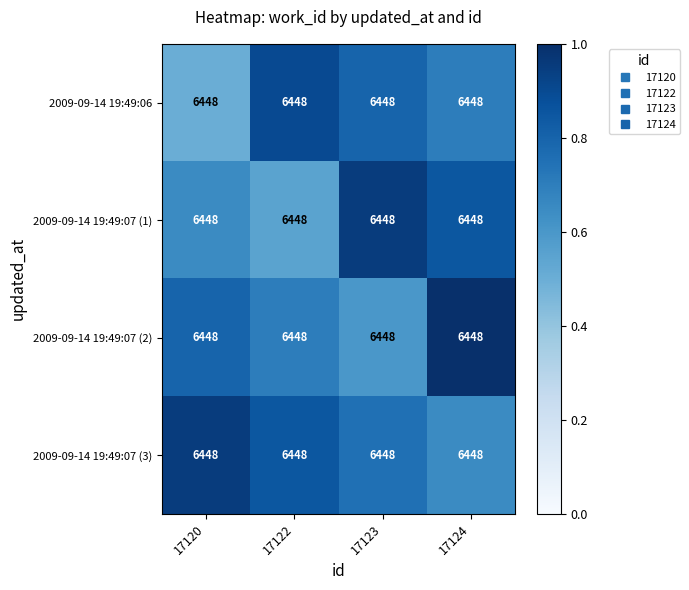

At which label does 2009-09-14 19:49:07 (2) reach its minimum?

17123